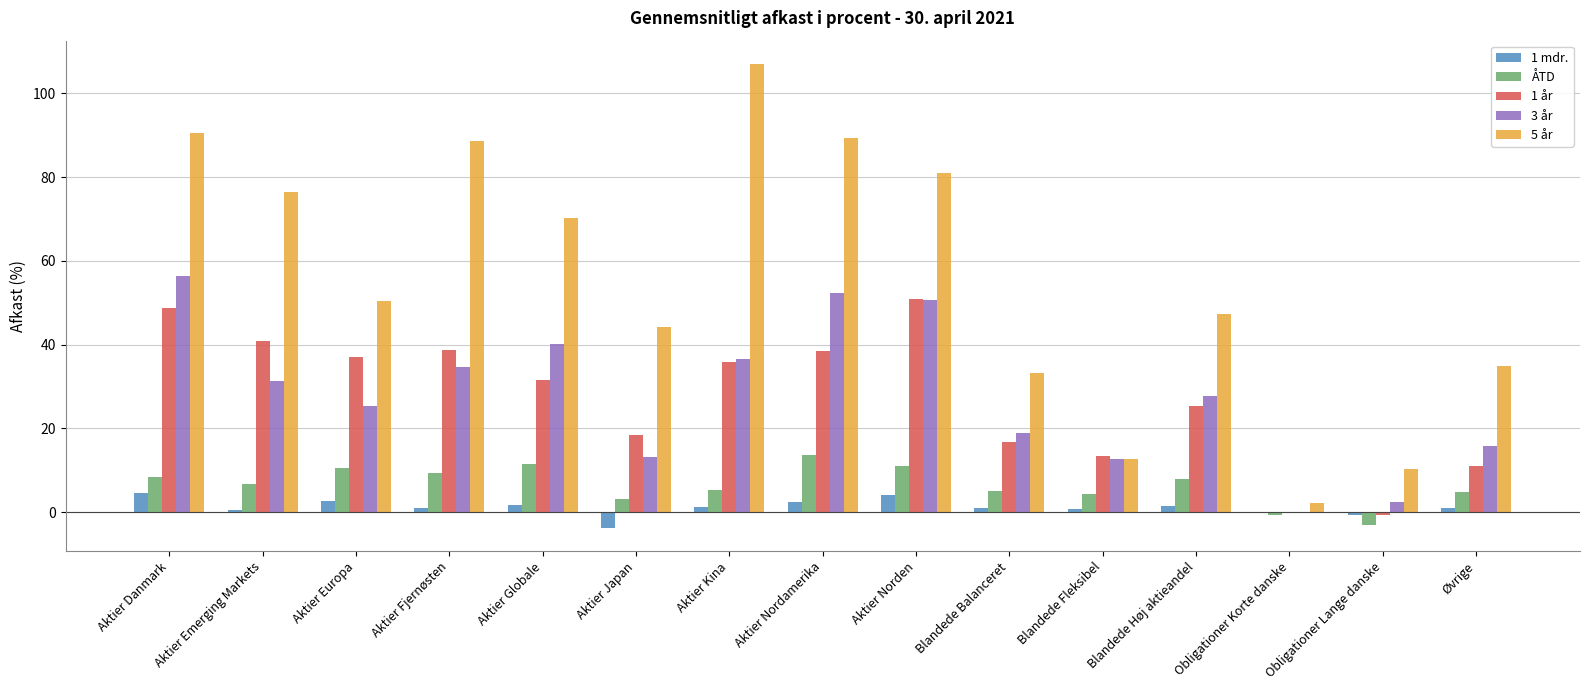

True or false: 1 år has a value of 18.3 at Aktier Japan.

True